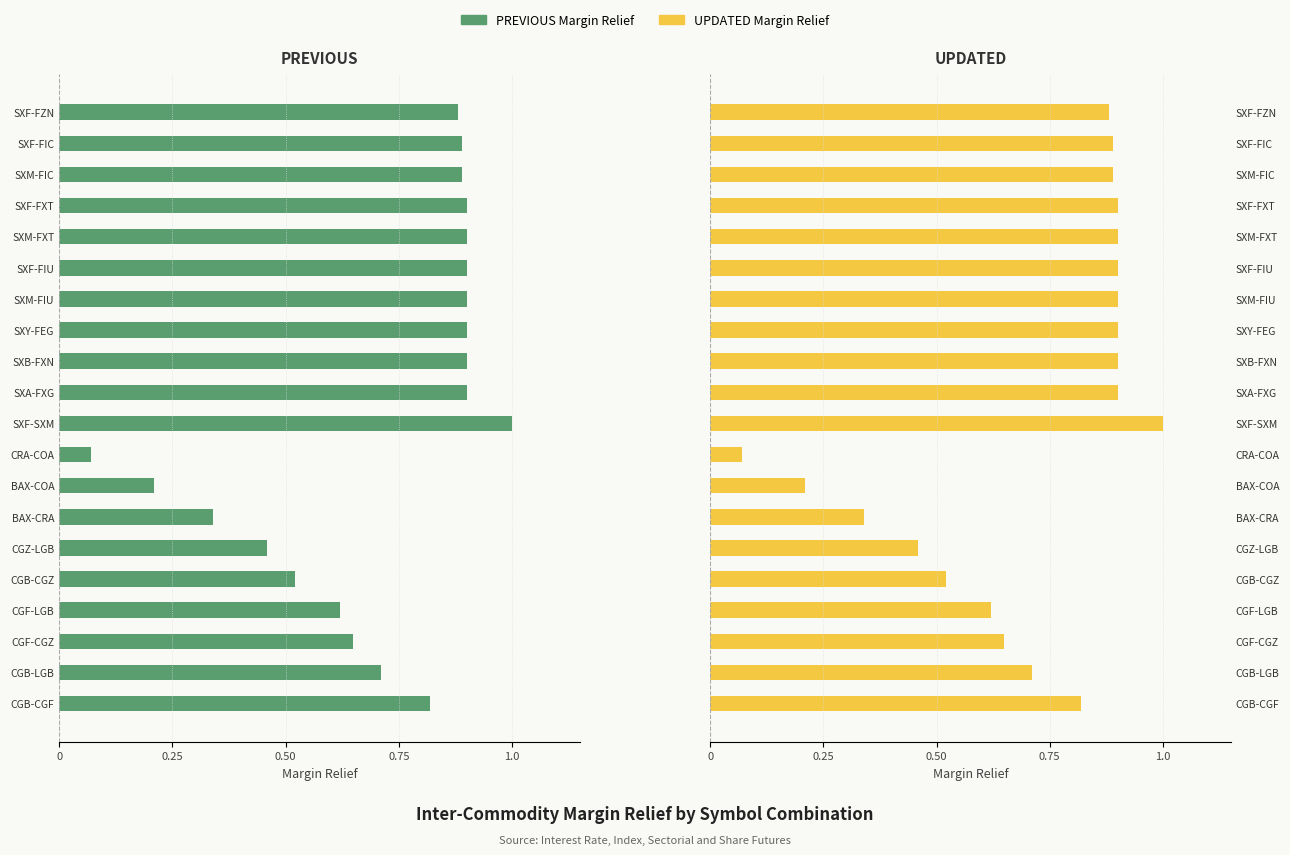

Between CGB-LGB and CGF-CGZ, which series saw the biggest shift?

PREVIOUS Margin Relief